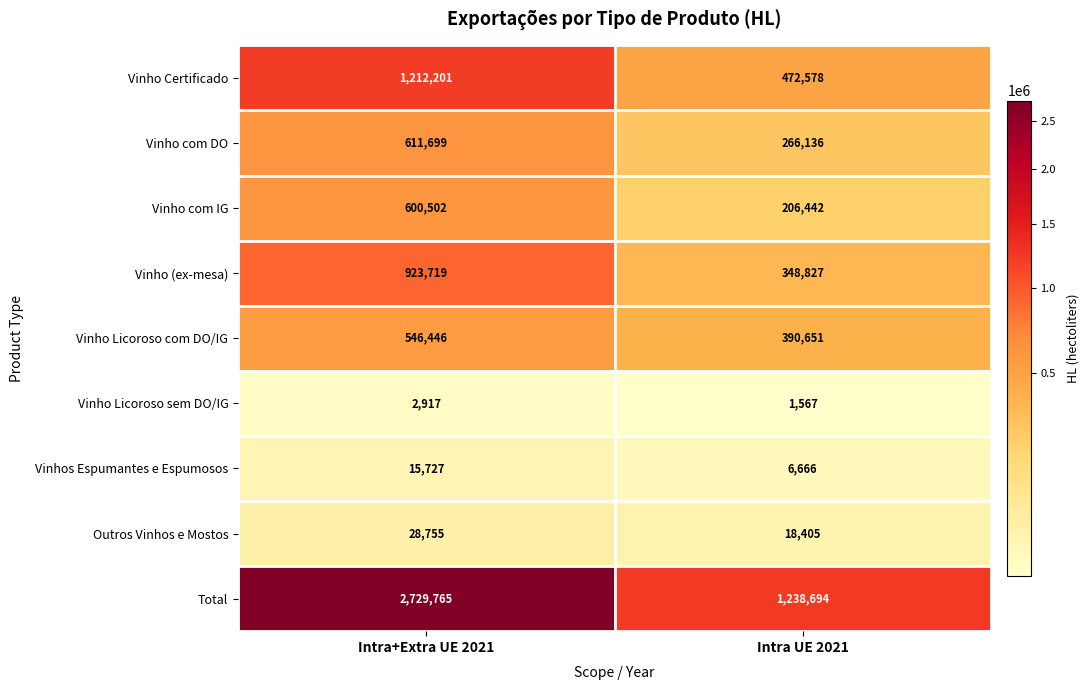

What is the average value of the Vinho Licoroso sem DO/IG series?

2242